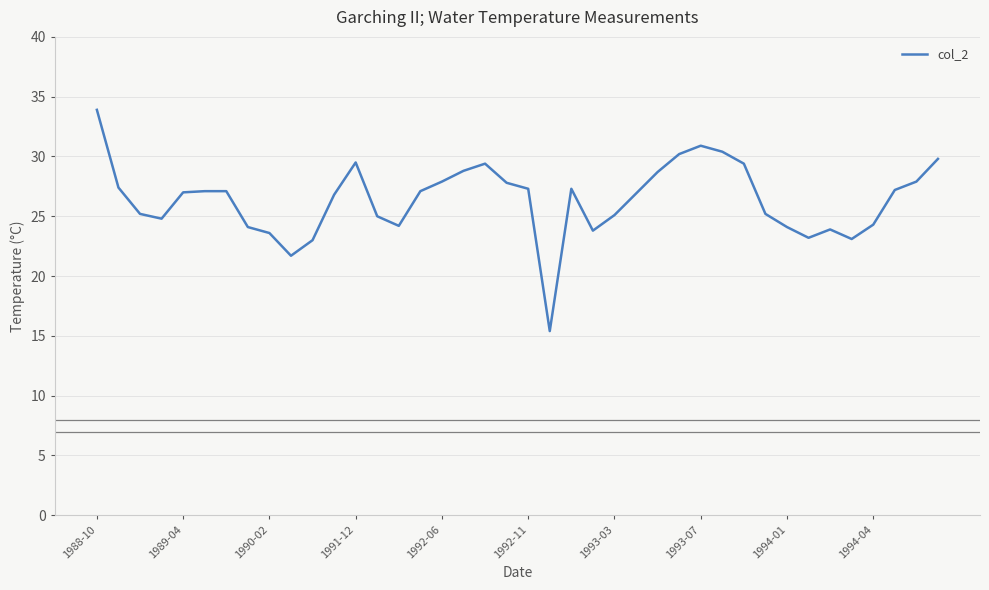

What is the minimum value shown in the chart?

15.4